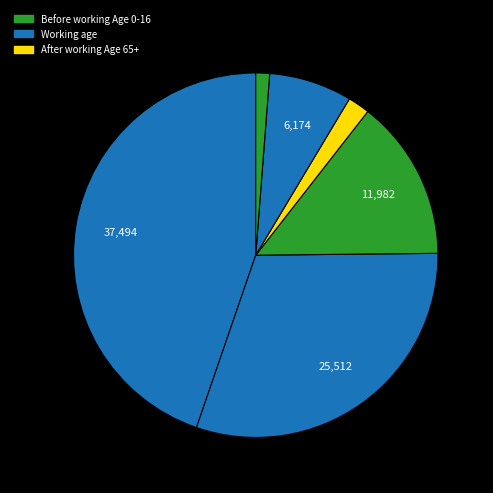

Count the number of slices in the pie.

6